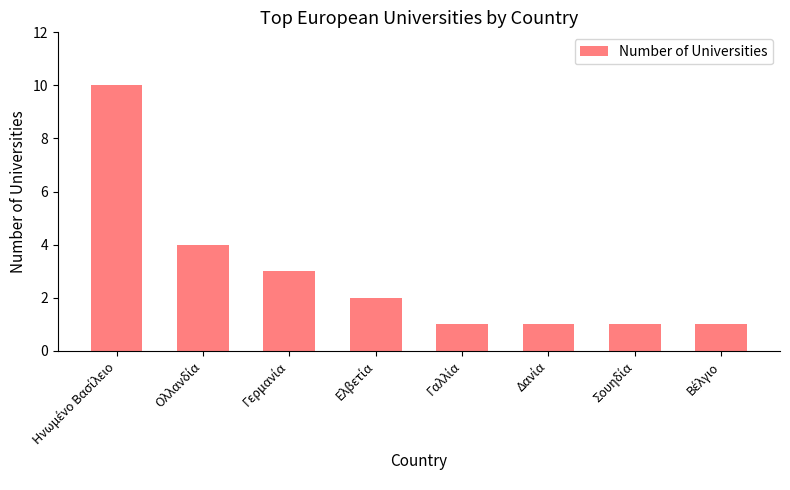

What is the difference between the maximum and minimum values?

9